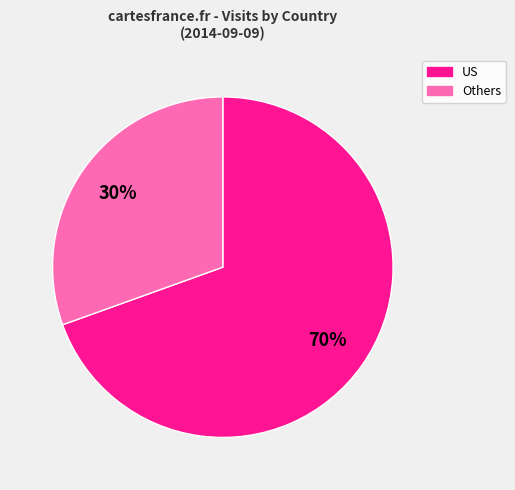

How many segments does this pie chart have?

2